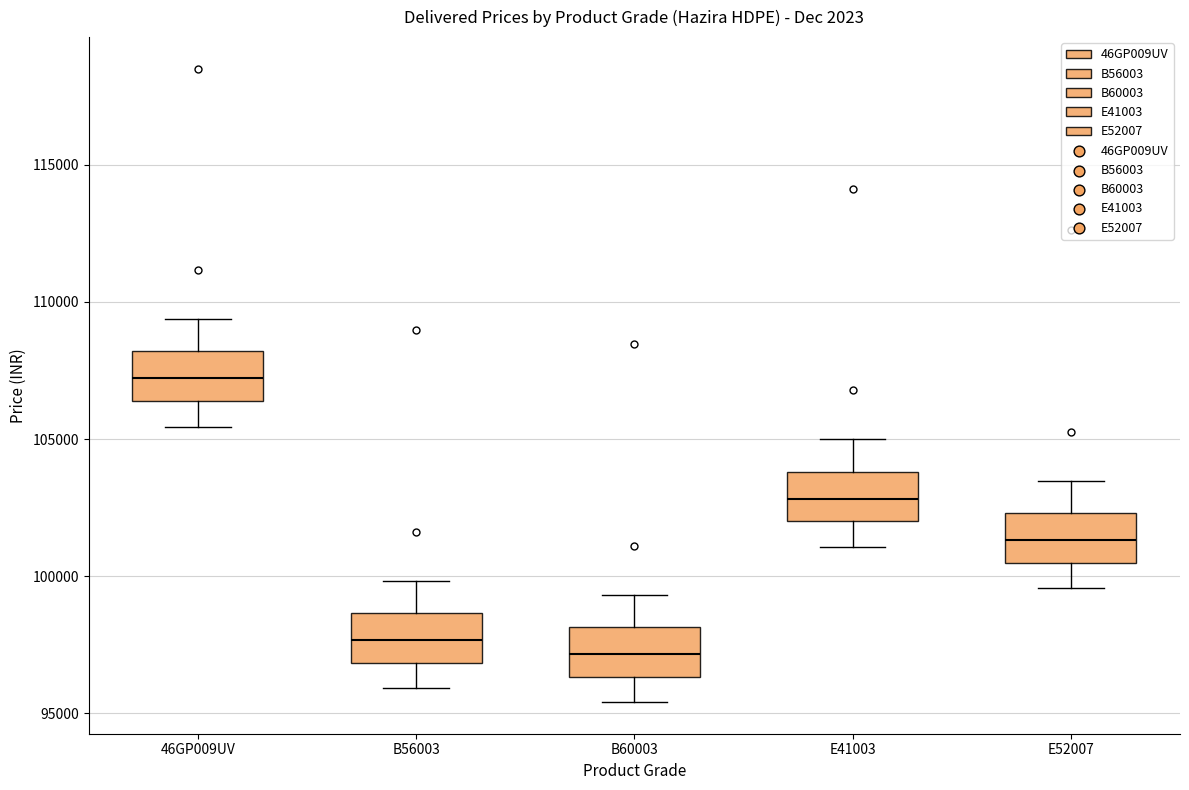

Reading left to right, transcribe this box plot: for each box, give where its median line is, the range the box spans, and where its two whiskers end, as read against the y-axis. The values are not printed on the chart, so give them approximately, as read against the axis.

46GP009UV: median 107000, box 106500 to 108000, whiskers 105500 to 109500
B56003: median 97500, box 97000 to 98500, whiskers 96000 to 100000
B60003: median 97000, box 96500 to 98000, whiskers 95500 to 99500
E41003: median 103000, box 102000 to 104000, whiskers 101000 to 105000
E52007: median 101500, box 100500 to 102500, whiskers 99500 to 103500